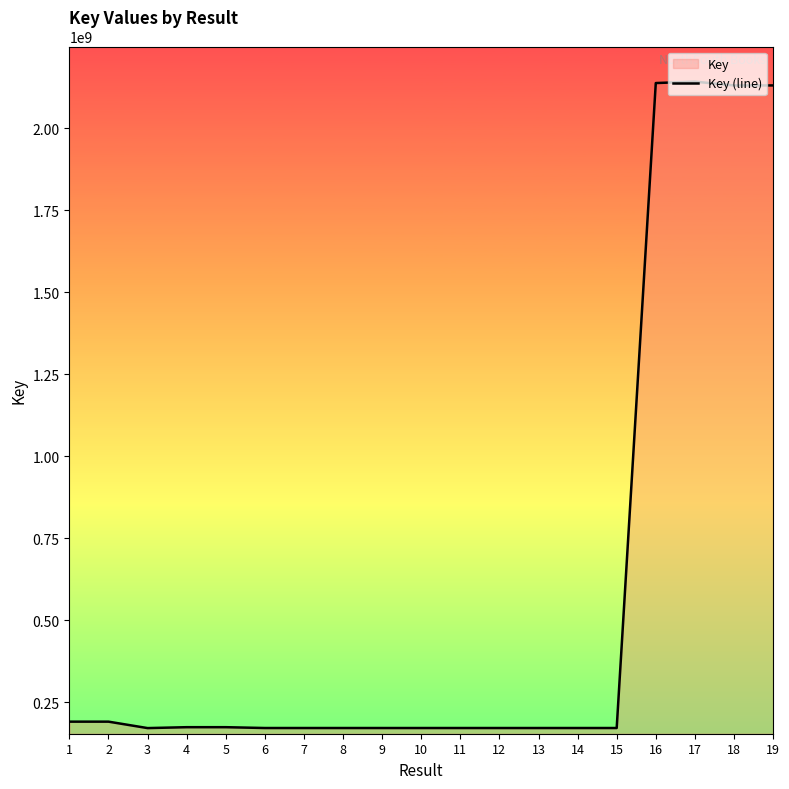

At which category does the chart reach its peak across all series?

17